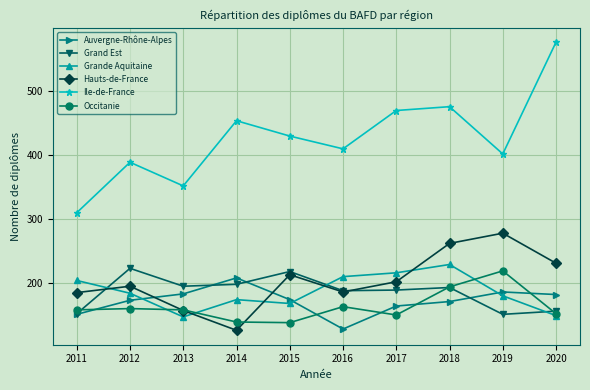

Where does the Hauts-de-France series first go above 202?

2015